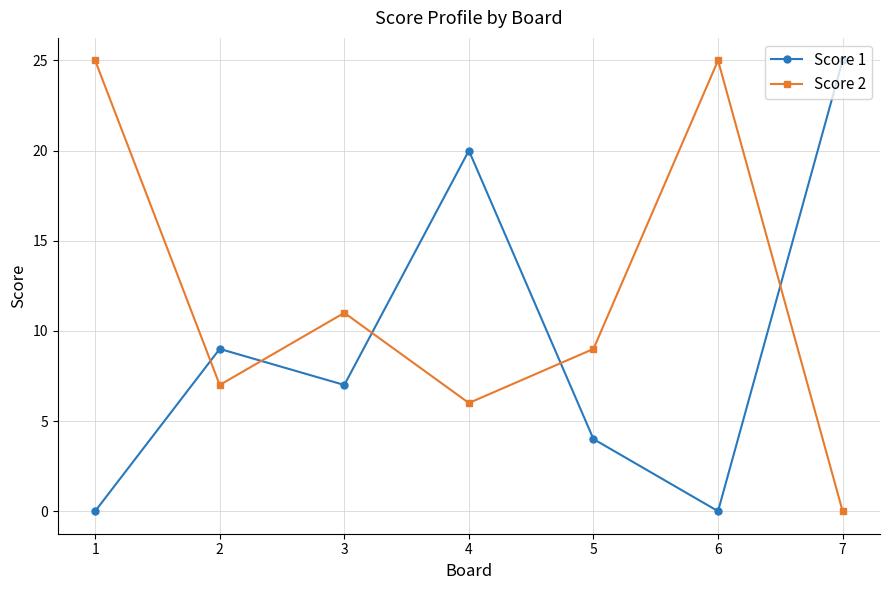

True or false: Score 2 and Score 1 cross at least once.

True